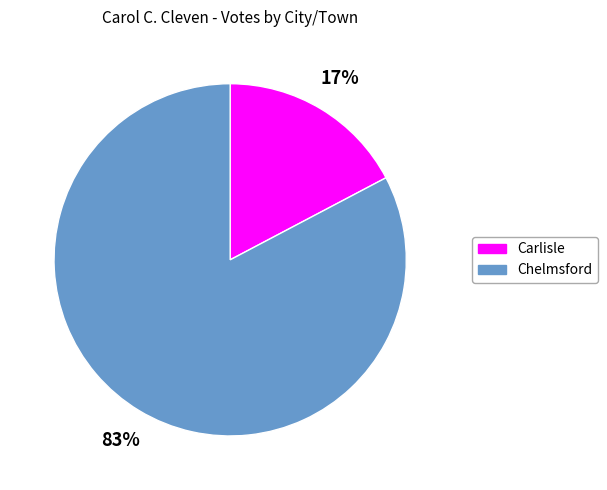

How many segments does this pie chart have?

2